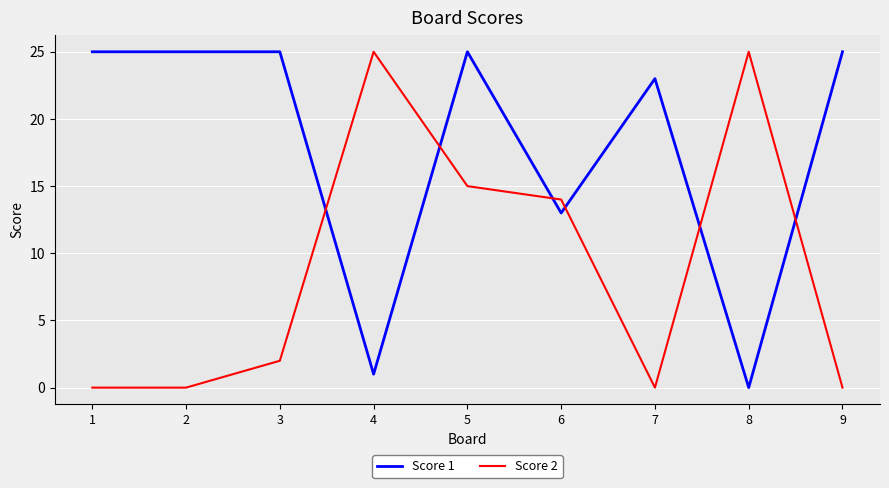

Rank the series by their average value, from highest to lowest.

Score 1, Score 2